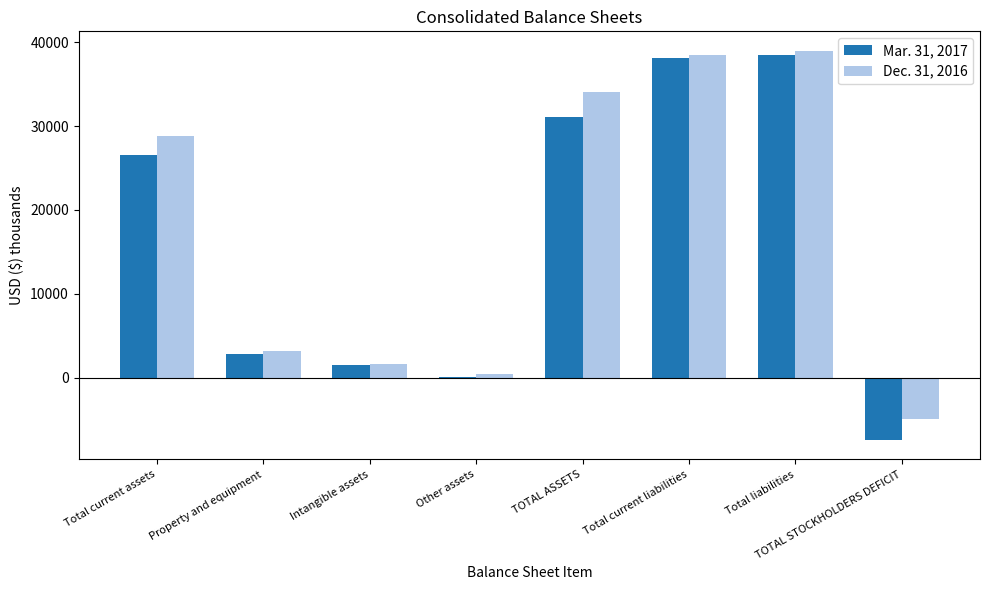

Is the value of Dec. 31, 2016 at Total current liabilities greater than the value of Mar. 31, 2017 at Intangible assets?

Yes